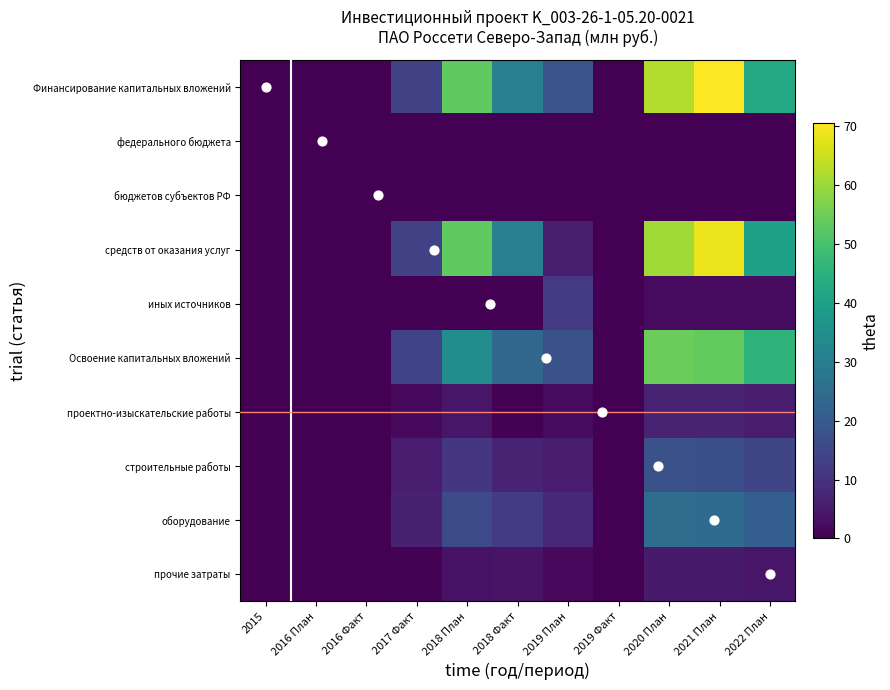

What is the difference between the maximum and minimum values in the прочие затраты series?

5.2